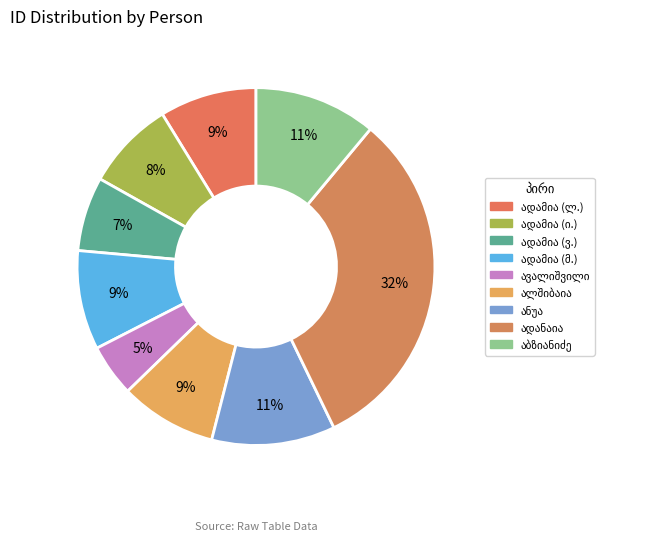

Approximately how many times larger is the value at ანა ნიკოლოზის ასული ავალიშვილი compared to სპირიდონ ბიჭიას ძე აბზიანიძე?

0.4